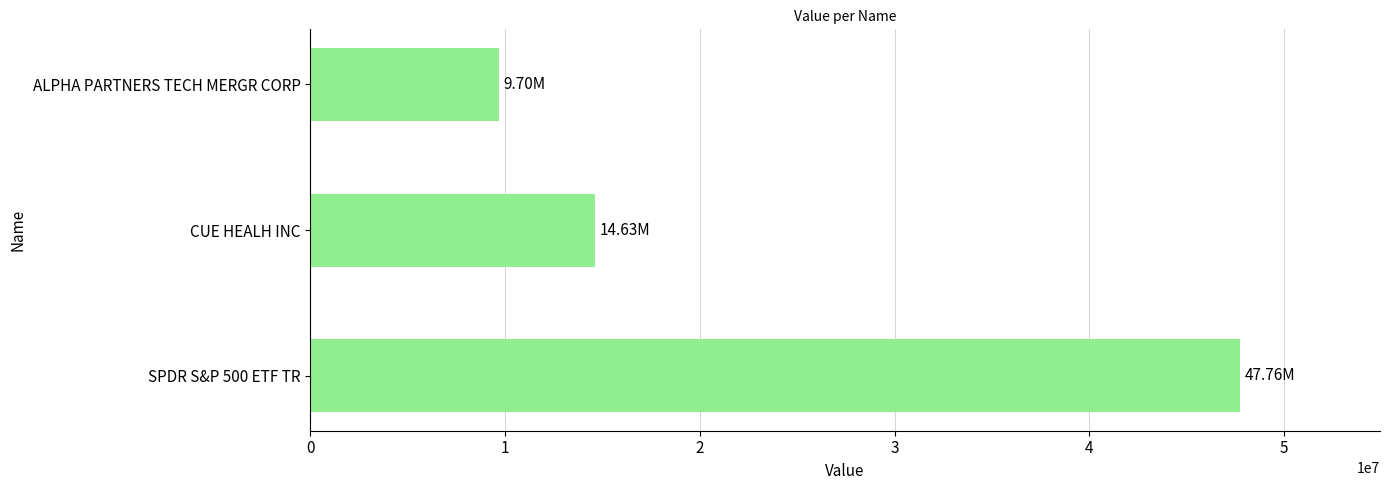

Which label corresponds to the smallest value in the chart?

ALPHA PARTNERS TECH MERGR CORP